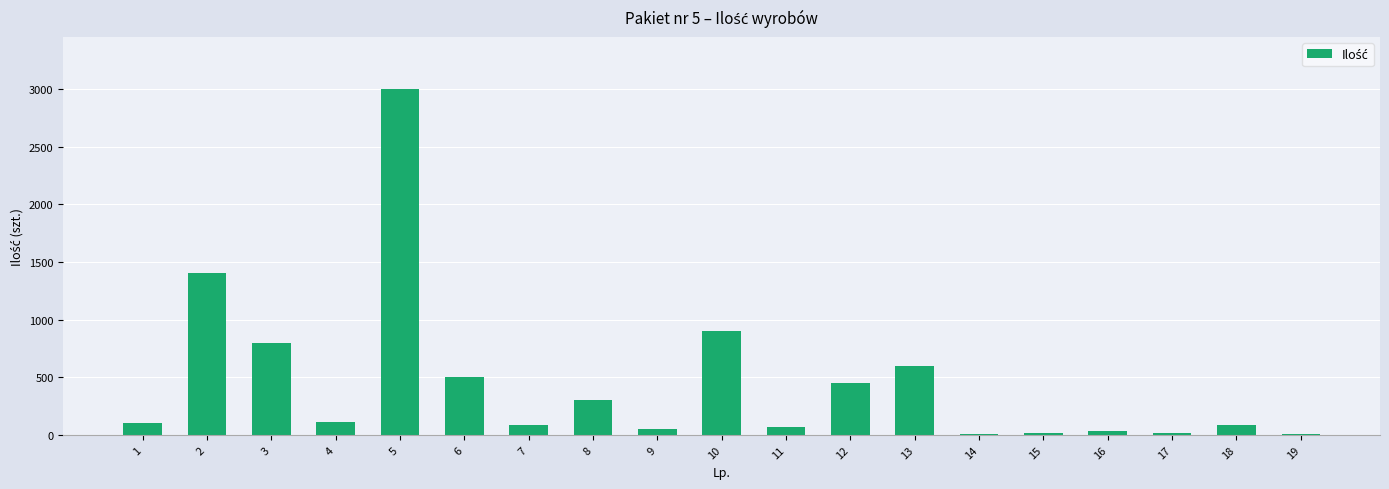

At which label is the value closest to 1502?

2